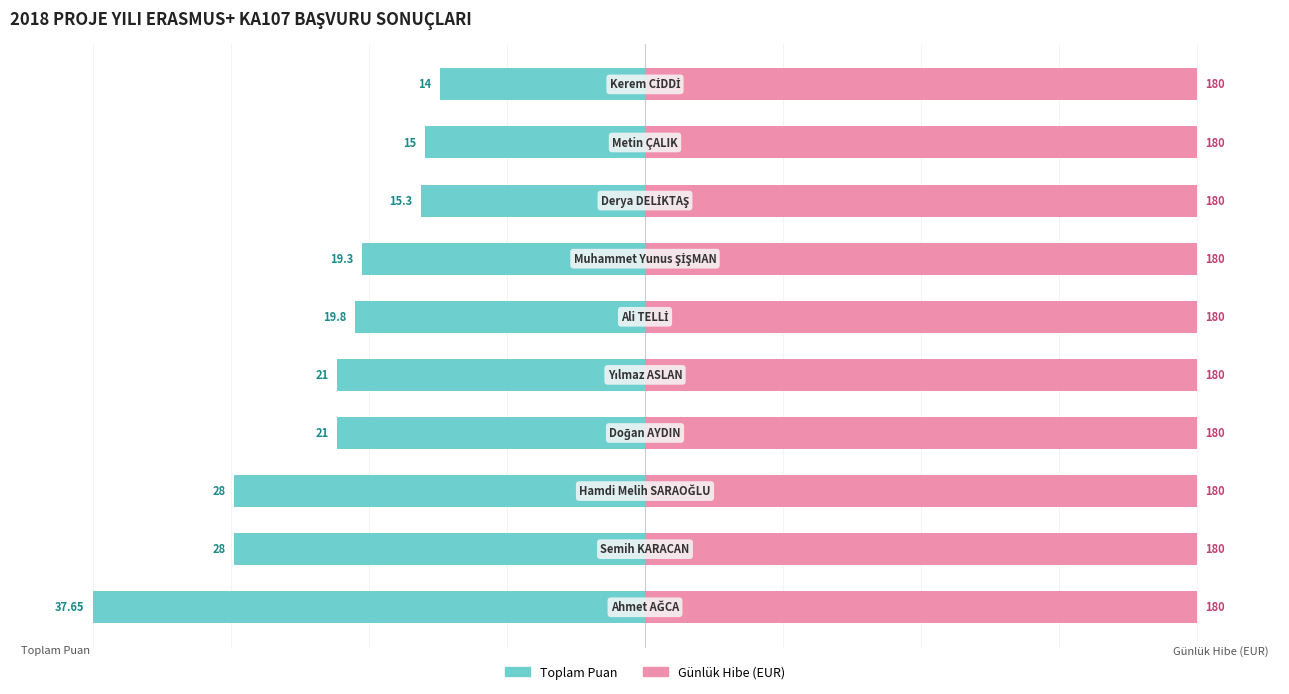

Between 7 and 4, which is larger?

7